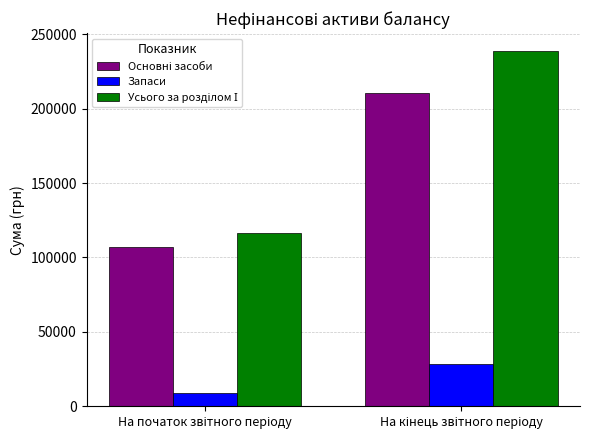

What is the minimum value shown in the chart?

9121